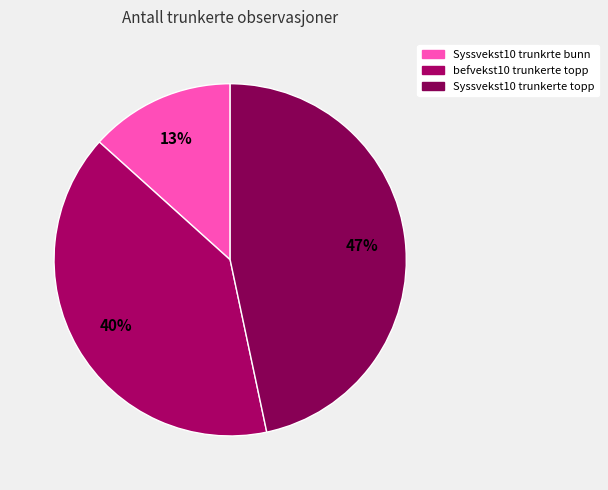

How many segments does this pie chart have?

3